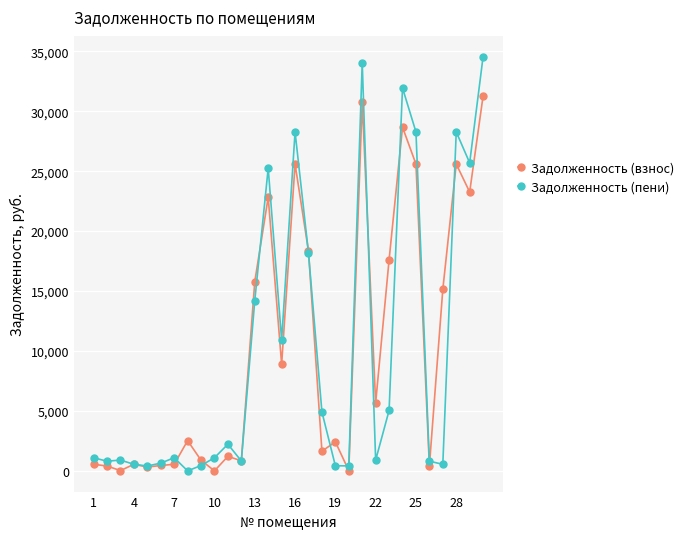

Which series has the largest range (max minus min)?

Задолженность (пени)